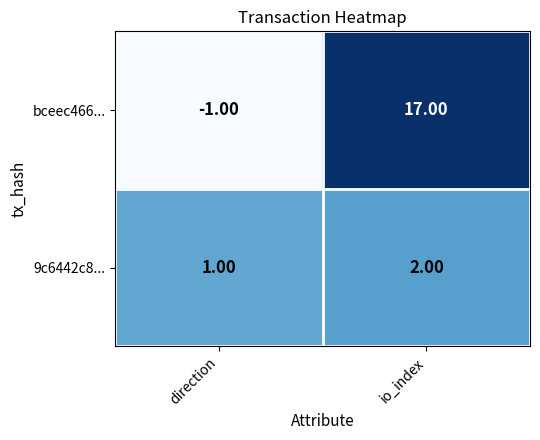

Which category has the highest value across all series?

io_index